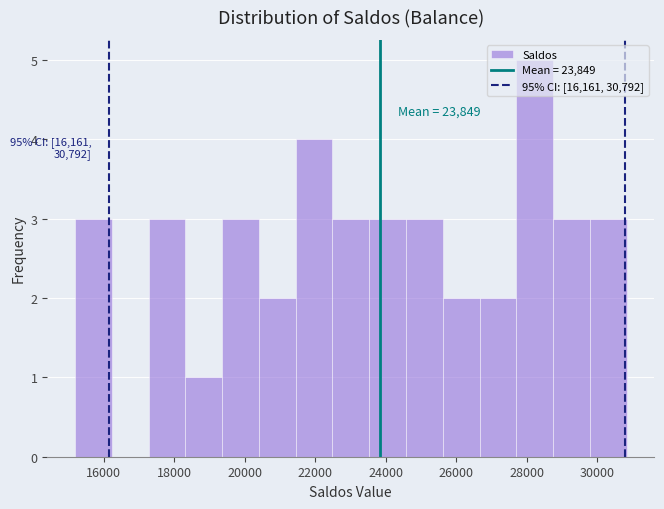

Over which range of the x-axis is the bar tallest?

27800 to 28800